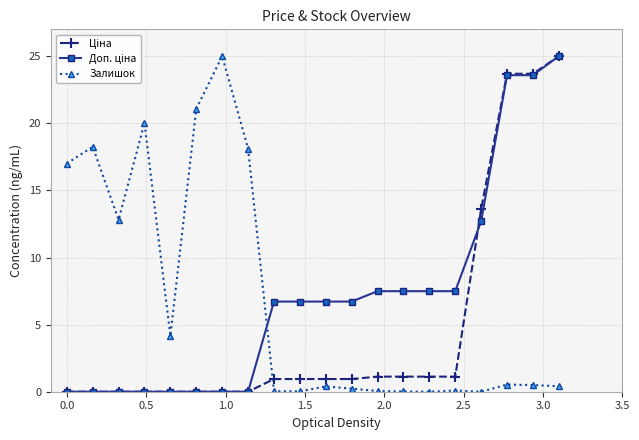

What is the value of the Залишок point at the 6th from the left?

21.1